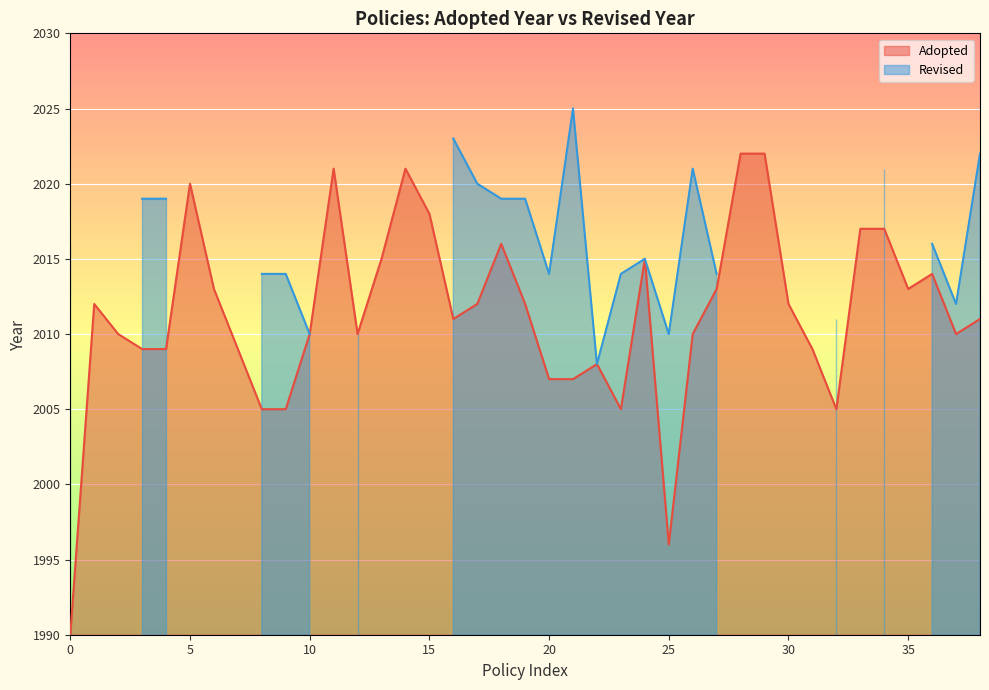

True or false: Adopted has a value of 478 at 30.

False